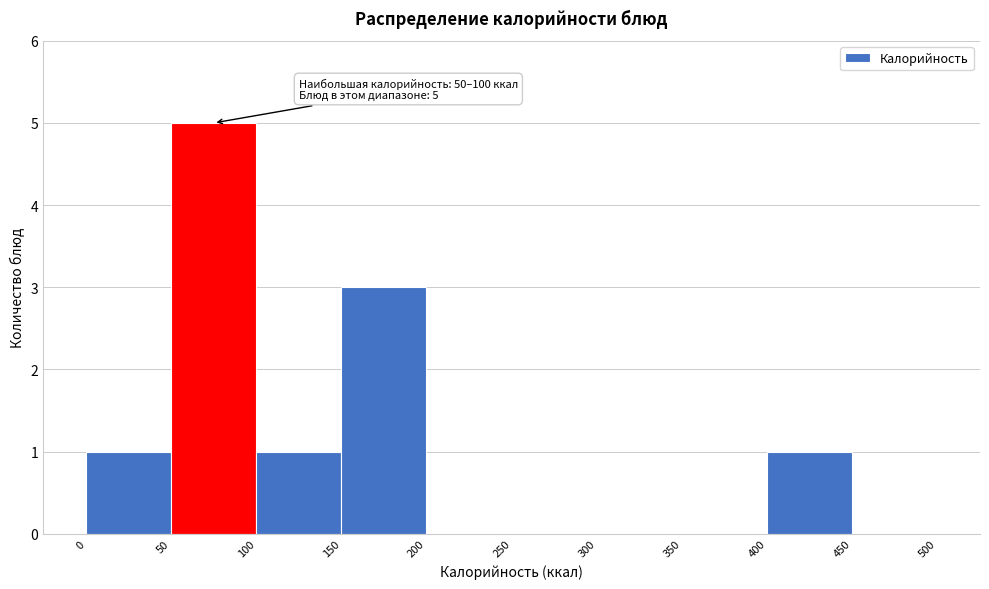

Which range on the x-axis has the tallest bar?

50 to 100